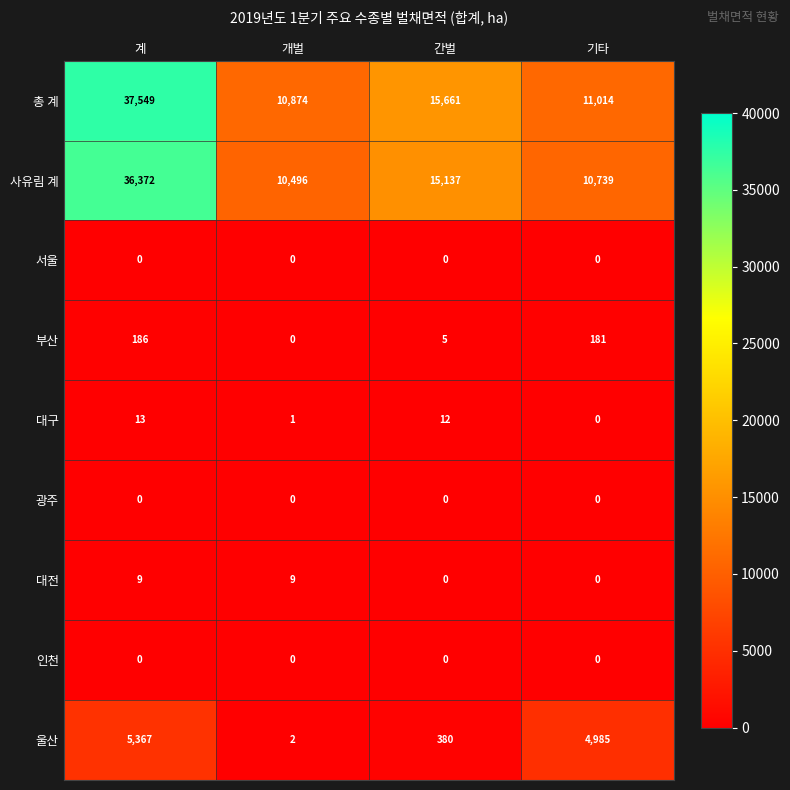

At which label does 대구 reach its peak?

계